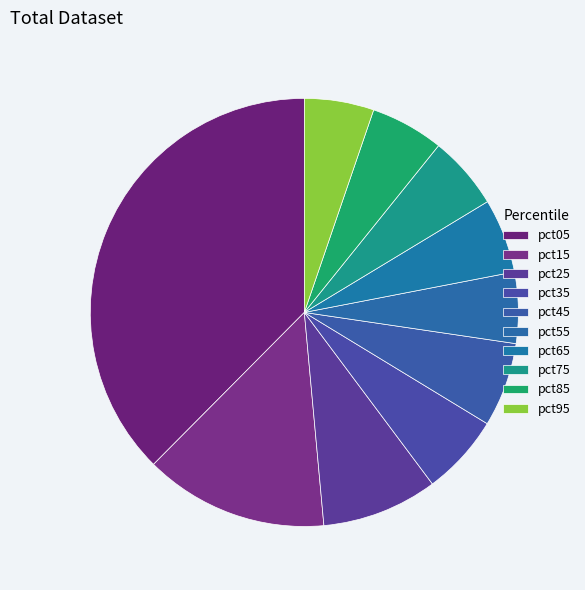

Which category has the biggest portion of the pie?

pct05